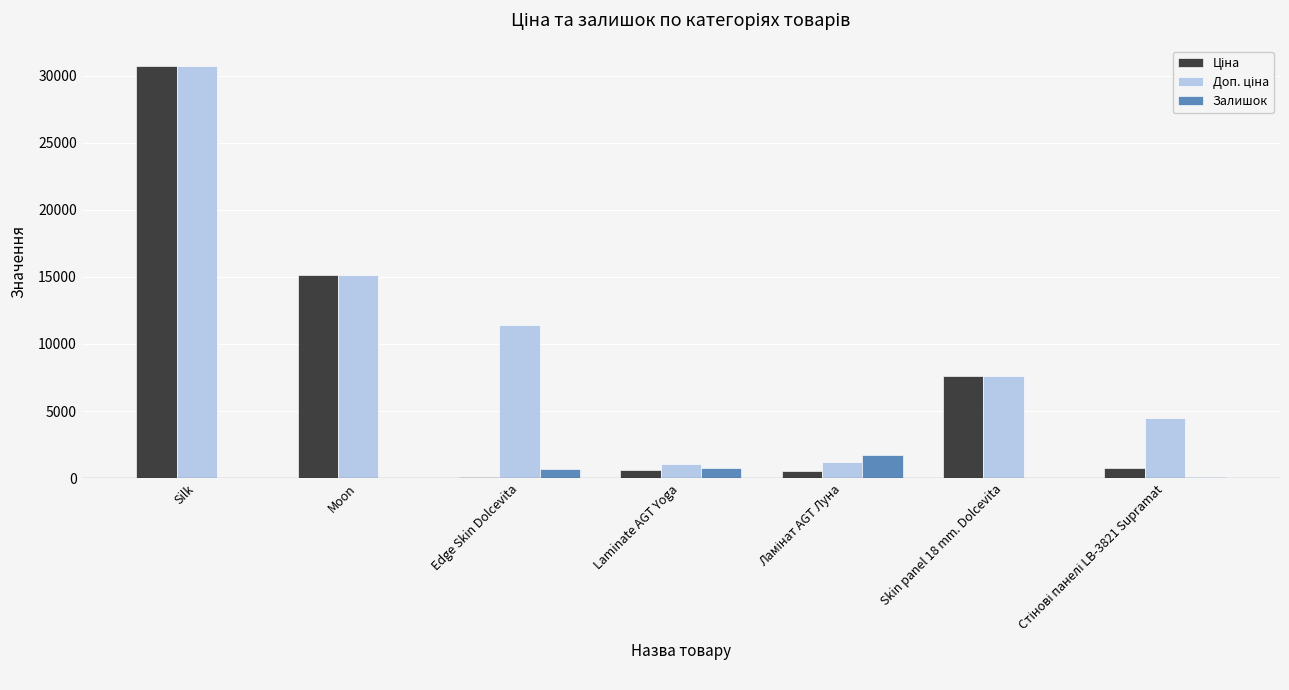

At which category is the sum across all series the highest?

Silk